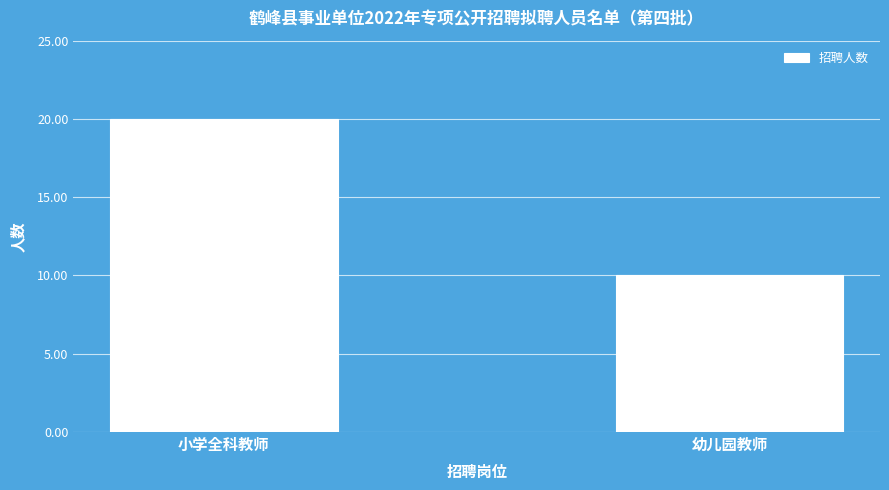

Approximately how many times larger is the value at 小学全科教师 compared to 幼儿园教师?

2.0